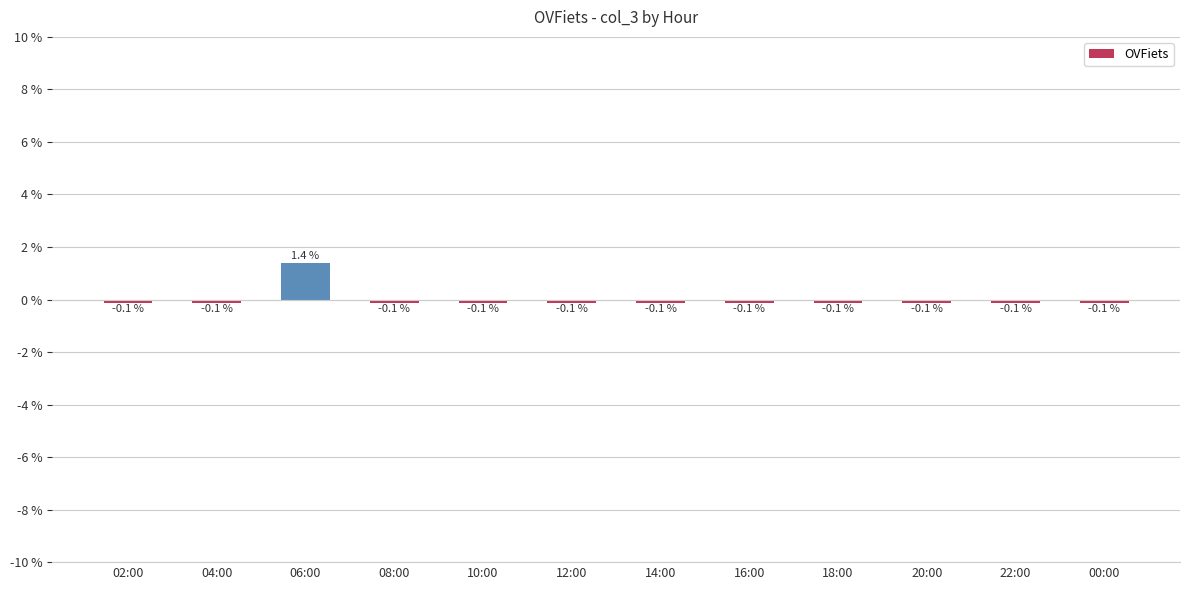

Reading right to left, what are all the values shown in this chart?

-0.1	-0.1	-0.1	-0.1	-0.1	-0.1	-0.1	-0.1	-0.1	1.4	-0.1	-0.1